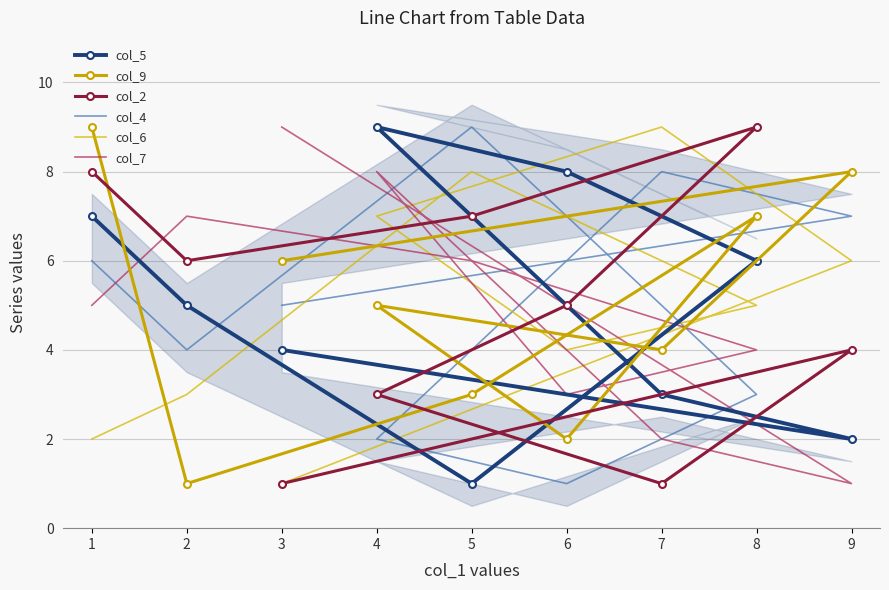

What is the average value of the col_2 series?

5